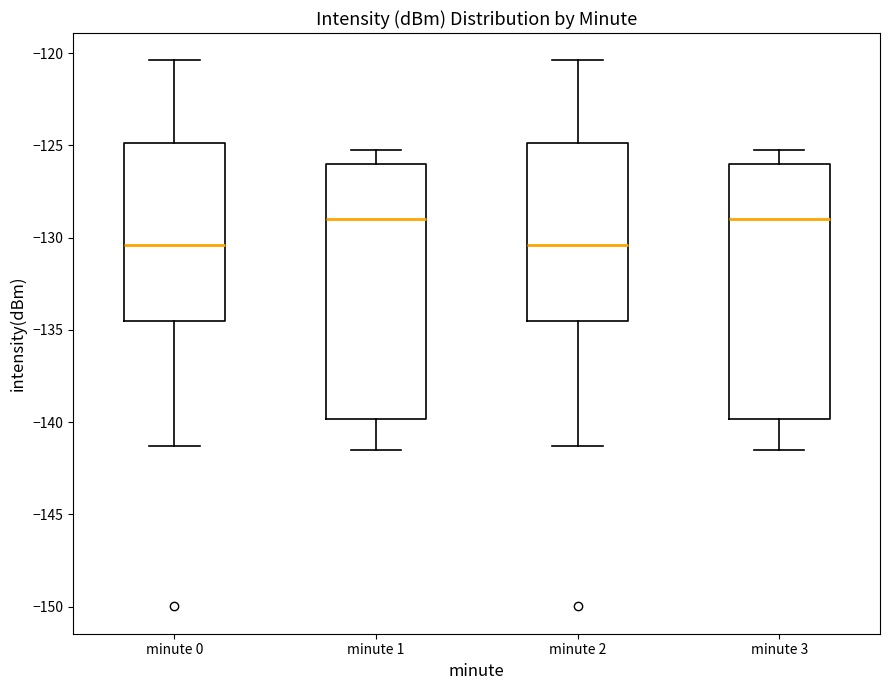

Where does the lower whisker of the box for minute 1 end on the y-axis? The values are not printed on the chart, so give them approximately, as read against the axis.

-141.5